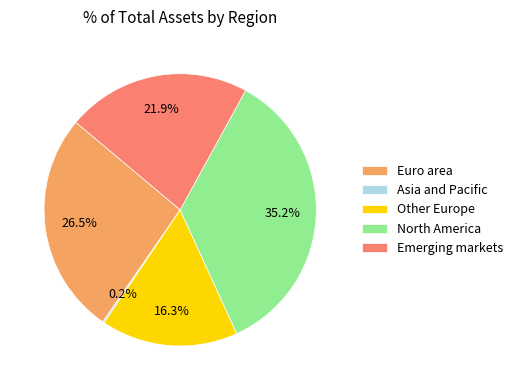

Is there any slice that represents more than half of the pie?

No